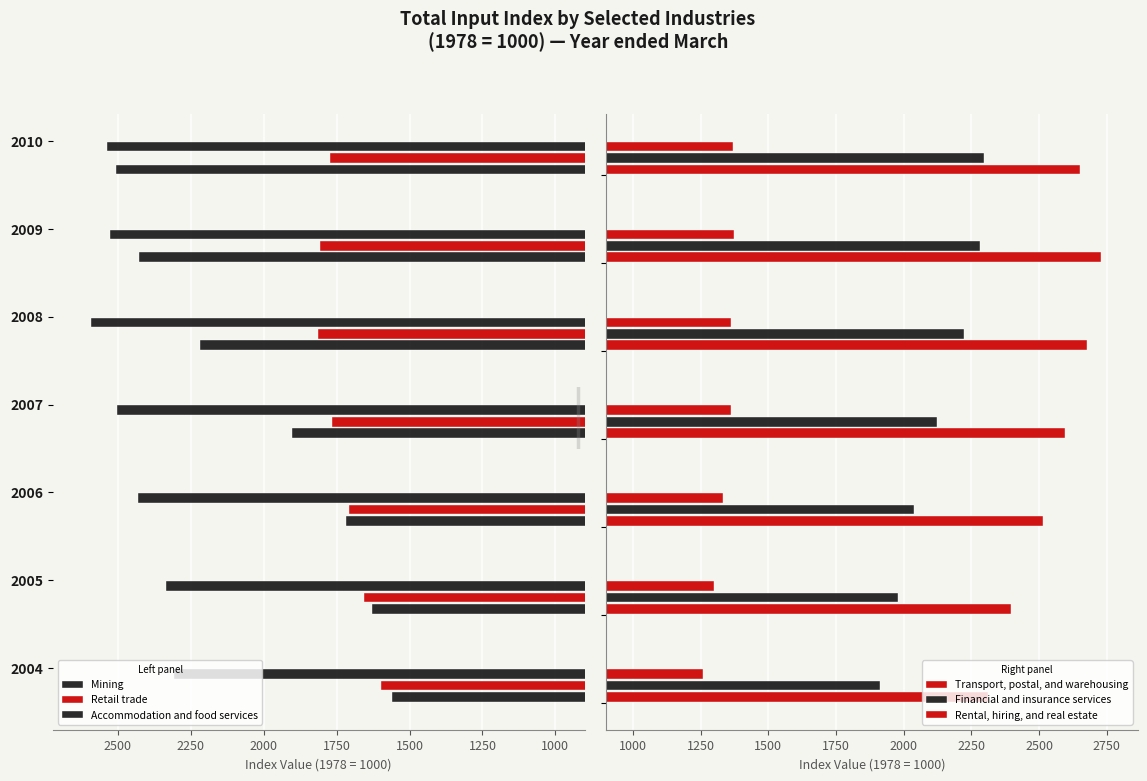

Reading left to right, list all the values displayed in this chart.

Mining: 1560	1630	1717	1903	2219	2428	2506
Retail trade: 1598	1655	1709	1767	1814	1805	1773
Accommodation and food services: 2306	2336	2429	2503	2593	2527	2535
Transport, postal, and warehousing: 2313	2397	2513	2595	2677	2728	2650
Financial and insurance services: 1911	1978	2037	2124	2224	2281	2297
Rental, hiring, and real estate: 1258	1301	1333	1362	1361	1372	1369